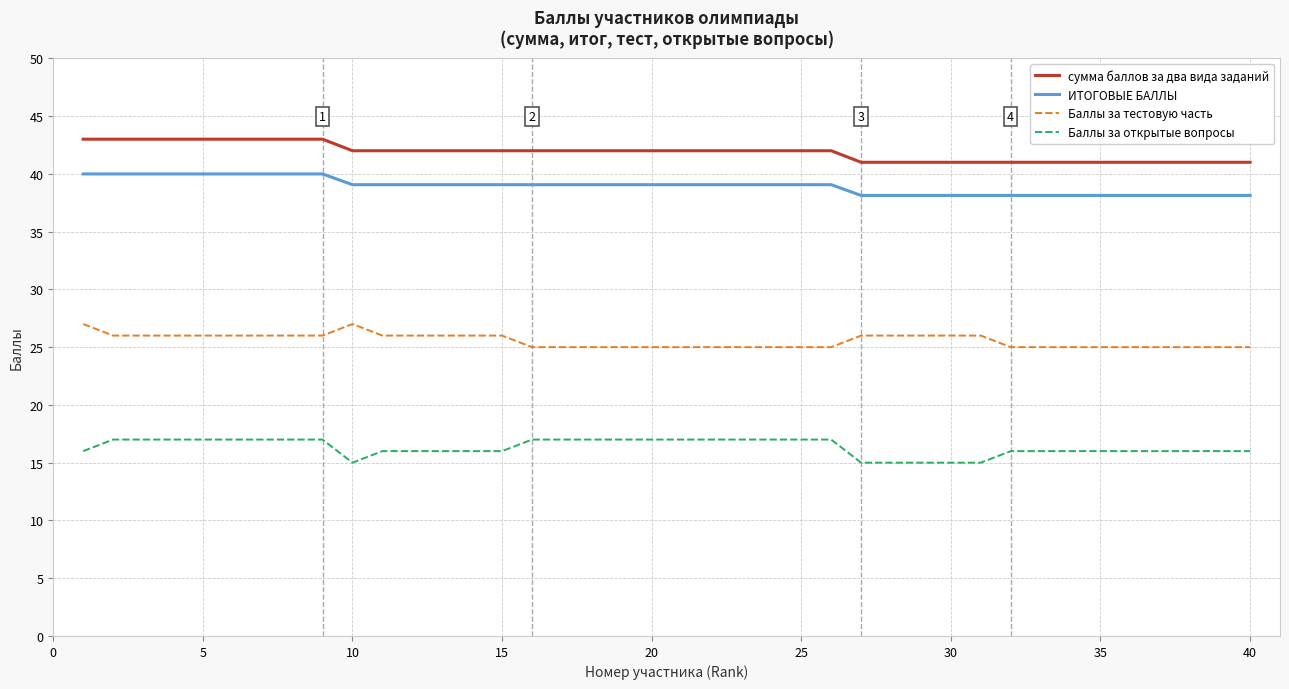

List the series in order of their peak value, highest first.

сумма баллов за два вида заданий, ИТОГОВЫЕ БАЛЛЫ, Баллы за тестовую часть, Баллы за открытые вопросы